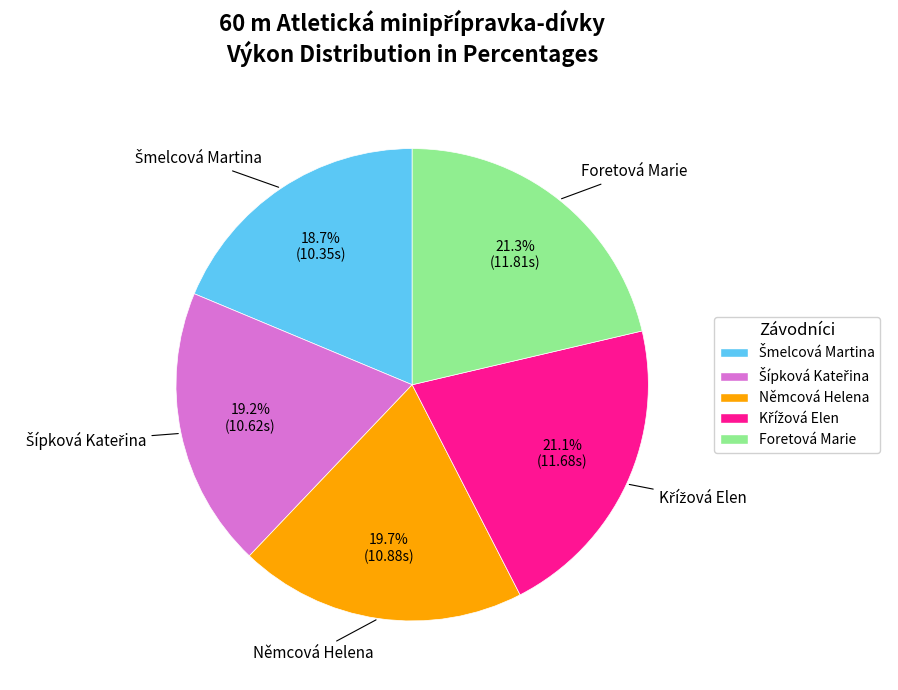

How much of the chart is everything except Foretová Marie?

78.7%